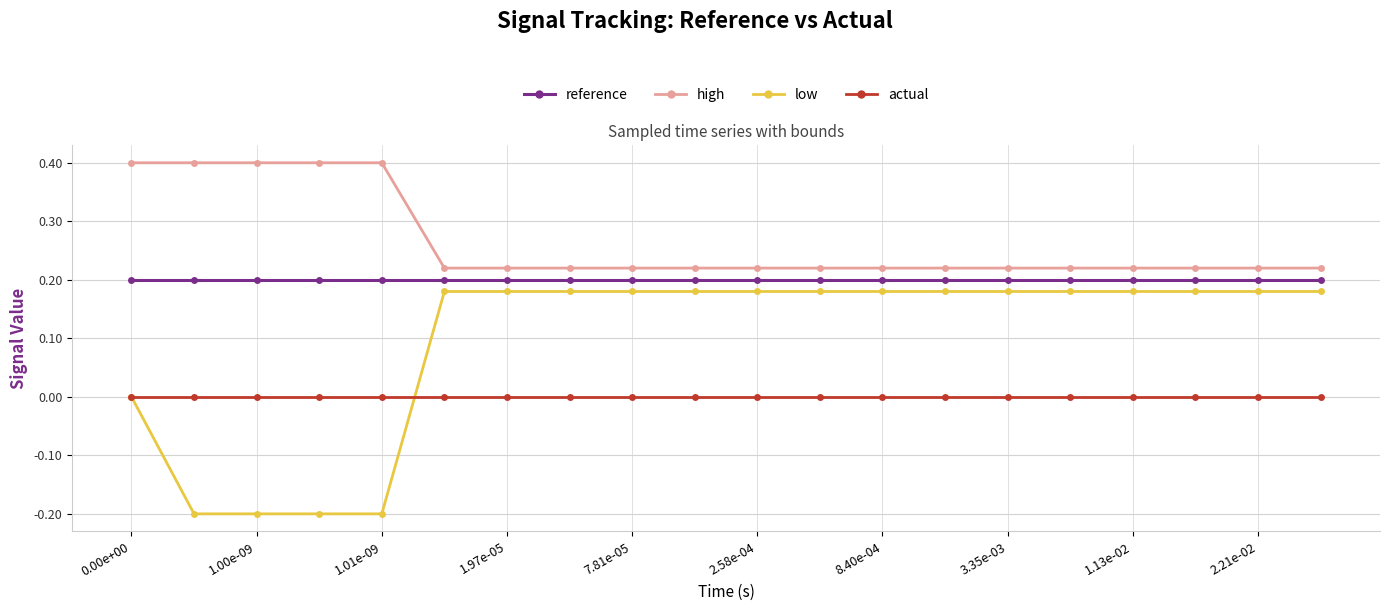

Which series has the widest spread of values?

low